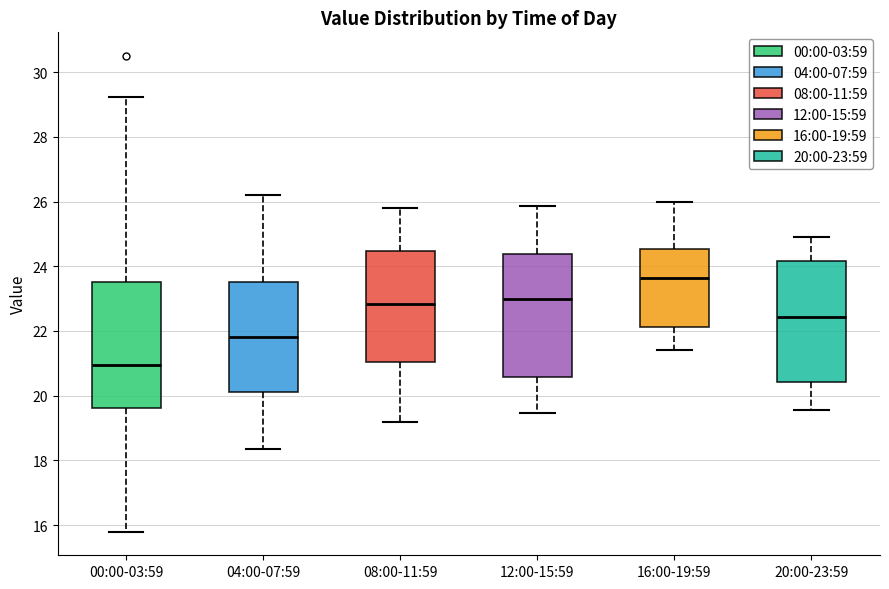

Reading left to right, read every box against the y-axis: the position of its median line, the range the box covers, and the ends of its whiskers. The values are not printed on the chart, so give them approximately, as read against the axis.

00:00-03:59: median 21.0, box 19.6 to 23.6, whiskers 15.8 to 29.2
04:00-07:59: median 21.8, box 20.2 to 23.6, whiskers 18.4 to 26.2
08:00-11:59: median 22.8, box 21.0 to 24.4, whiskers 19.2 to 25.8
12:00-15:59: median 23.0, box 20.6 to 24.4, whiskers 19.4 to 25.8
16:00-19:59: median 23.6, box 22.2 to 24.6, whiskers 21.4 to 26.0
20:00-23:59: median 22.4, box 20.4 to 24.2, whiskers 19.6 to 25.0